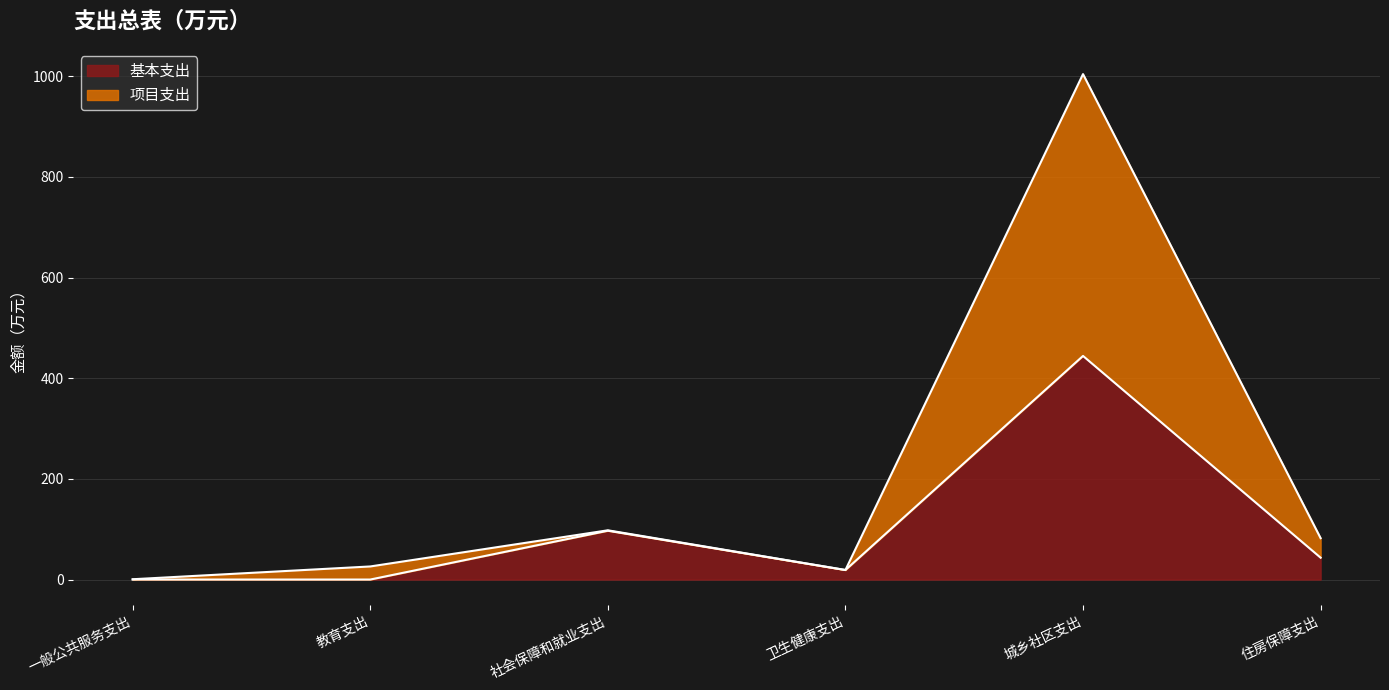

The value of 基本支出 at 教育支出 is 0.0. True or false?

True